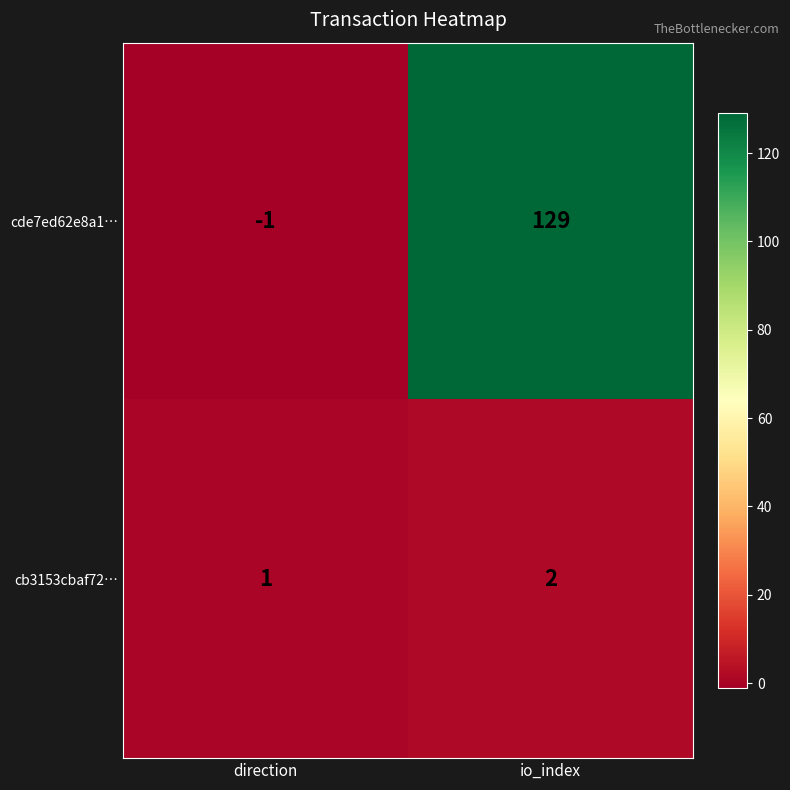

What is the greatest value displayed?

129